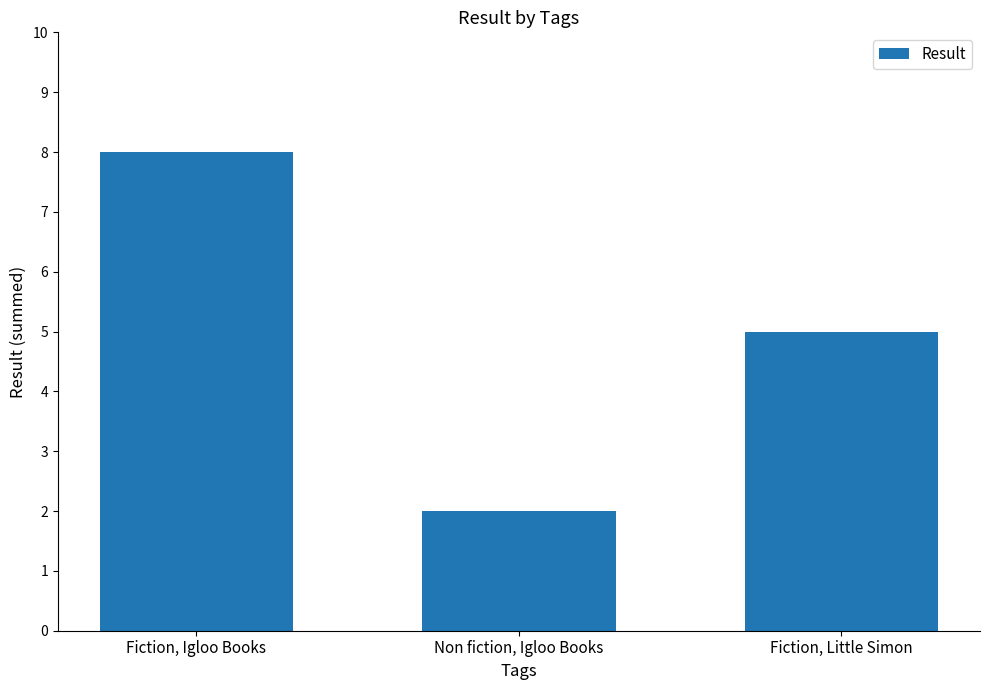

What is the label of the 3rd bar from the left?

Fiction, Little Simon